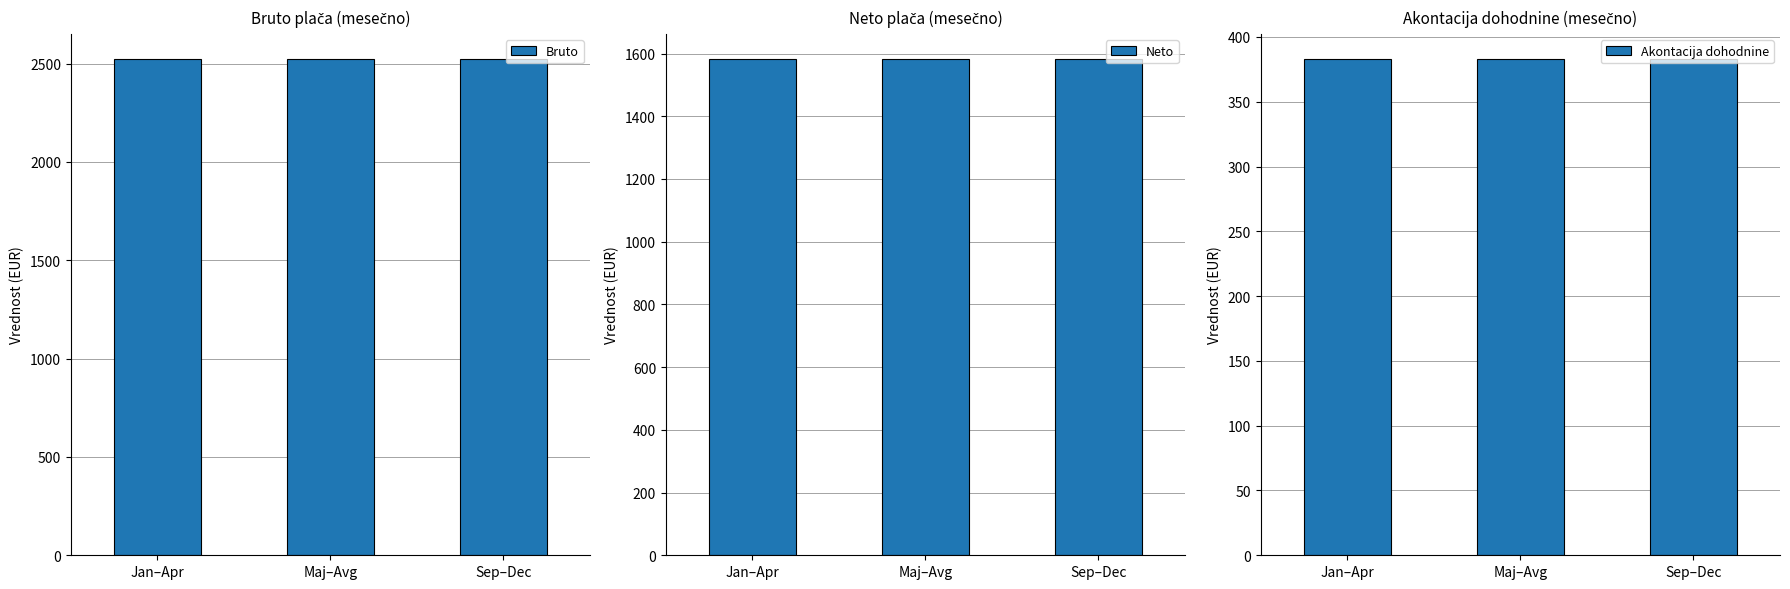

Rank the categories by Neto value from lowest to highest.

Jan–Apr, Maj–Avg, Sep–Dec